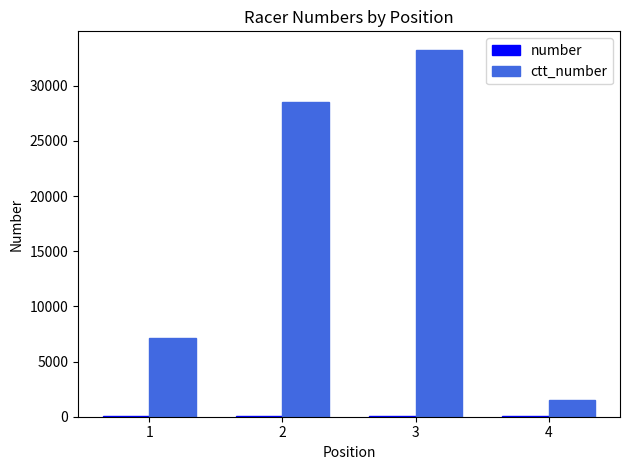

What is the maximum value shown in the chart?

33272